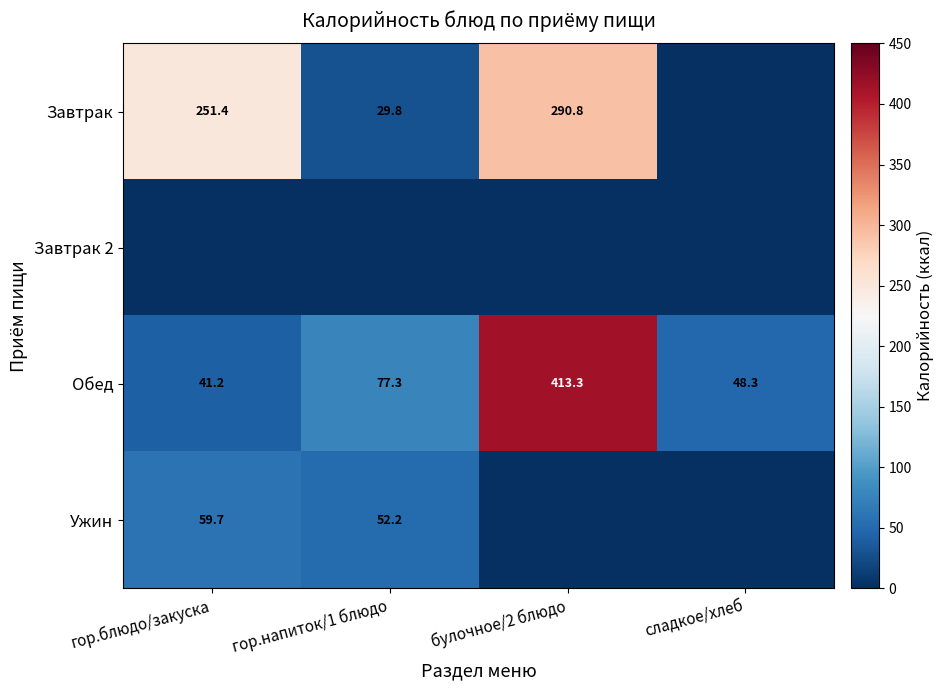

What is the sum of all Обед values?

580.1